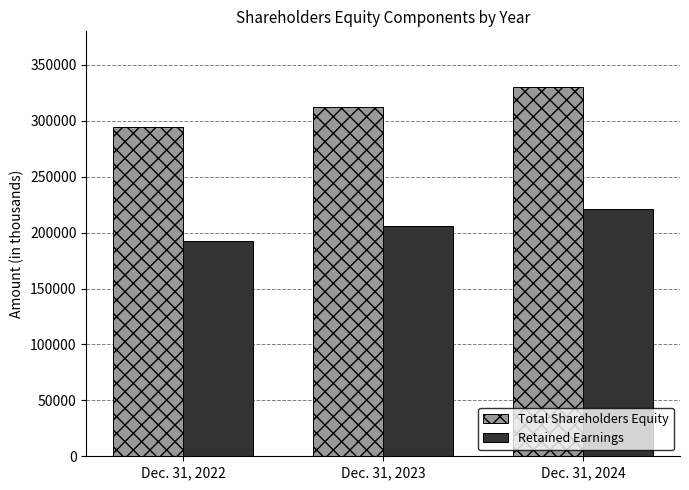

What is the sum of all Total Shareholders Equity values?

937423